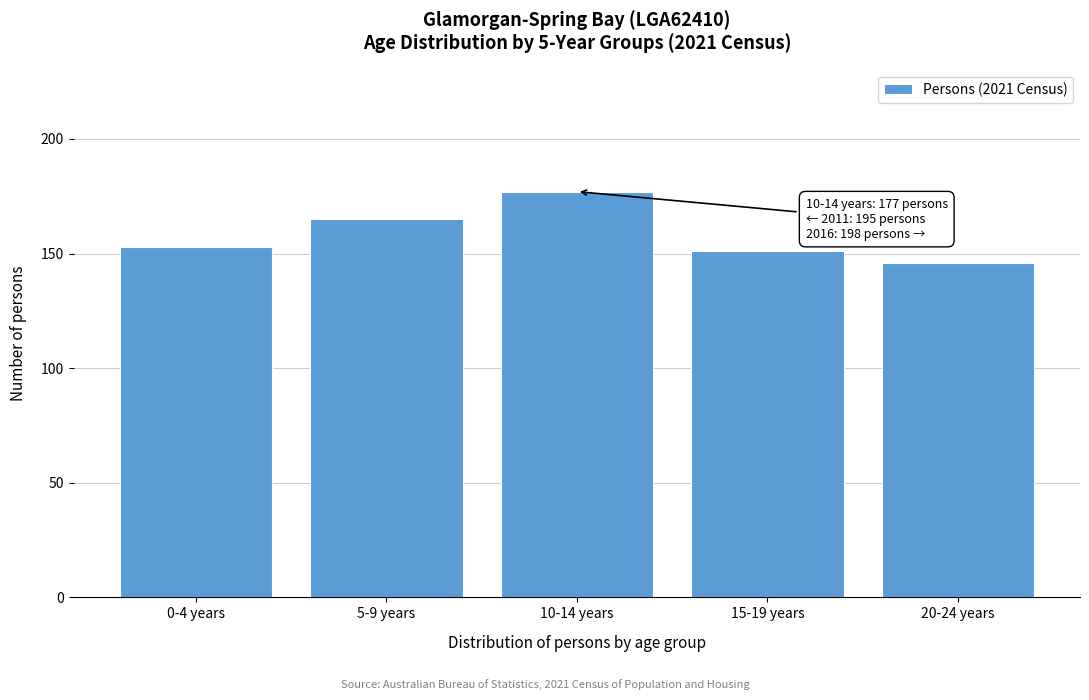

Reading left to right, what are all the values shown in this chart?

153	165	177	151	146